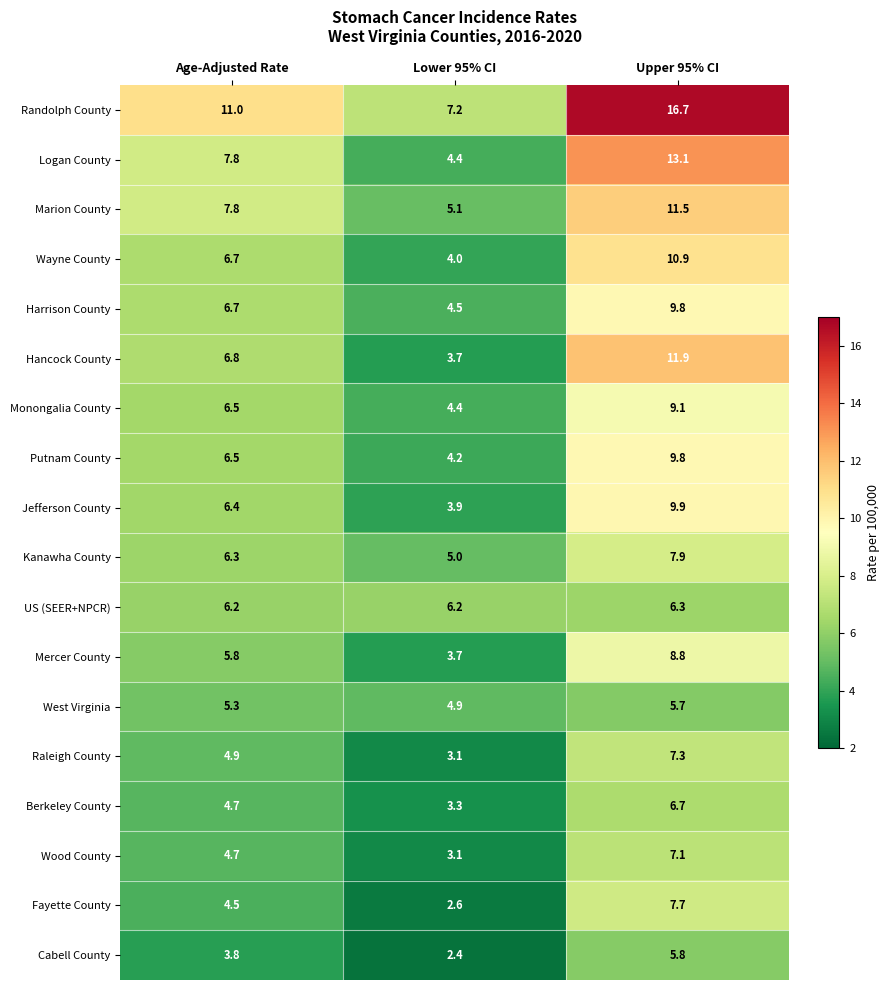

What is the approximate value of Mercer County at Lower 95% CI?

3.7